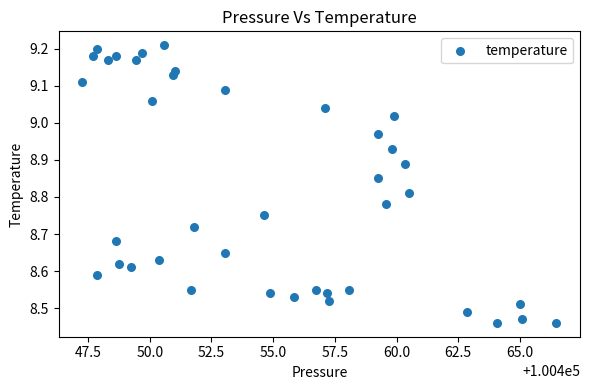

What is the range of X values (max minus min)?

19.2